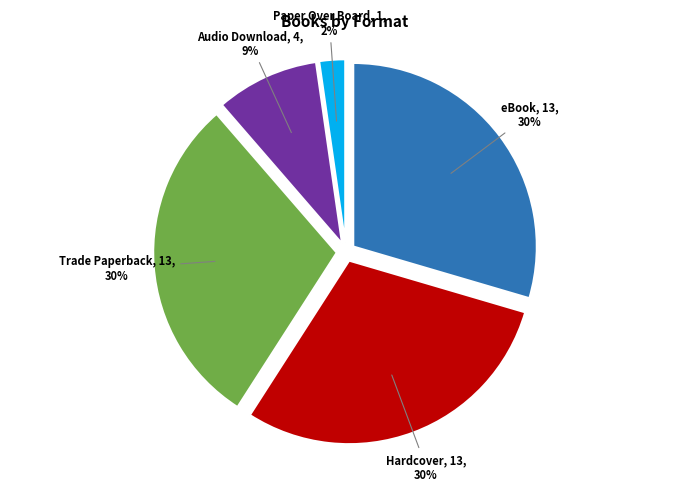

Between Trade Paperback and Paper Over Board, which is larger?

Trade Paperback